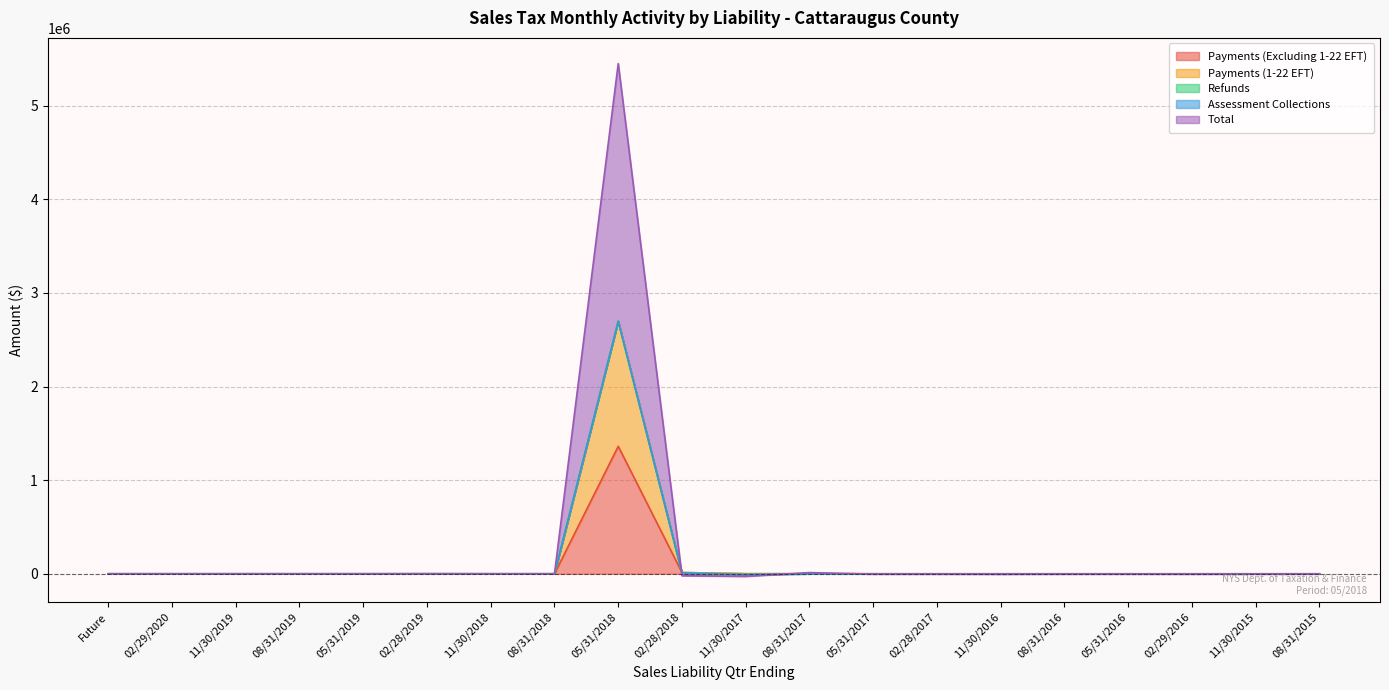

How many interior local valleys does the Total series have?

5